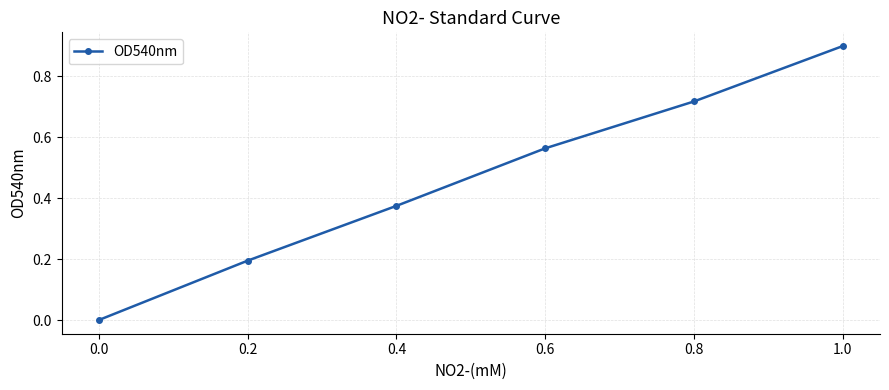

What is the difference between the second highest and second lowest values?

0.5